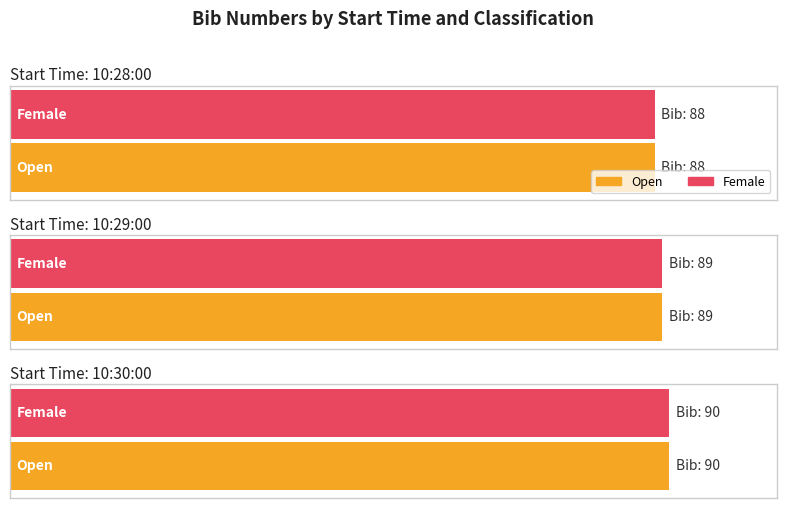

Is it true that Female equals 41 at 10:29:00?

False